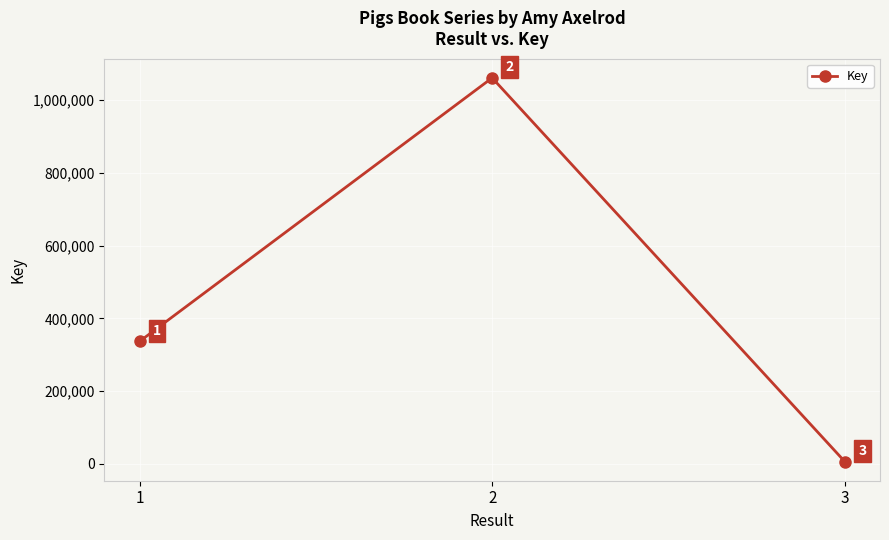

True or false: the data shows 1061693 at 2.

True